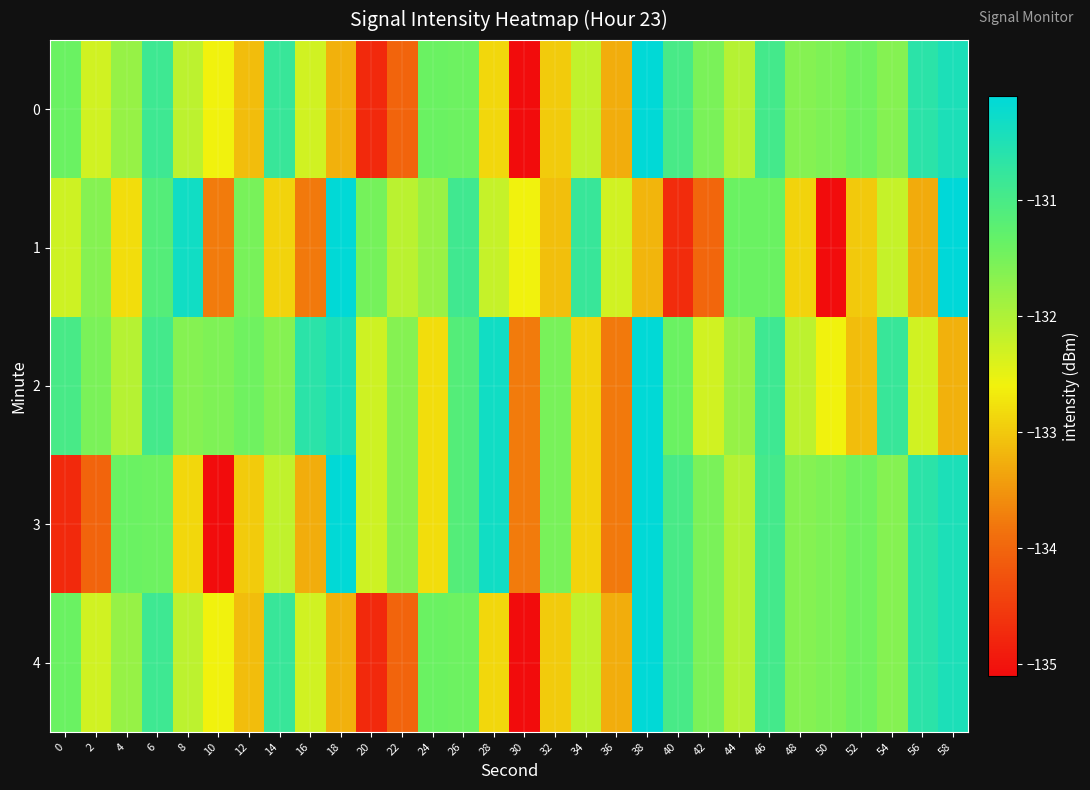

Which series changed the most between 4 and 12?

3